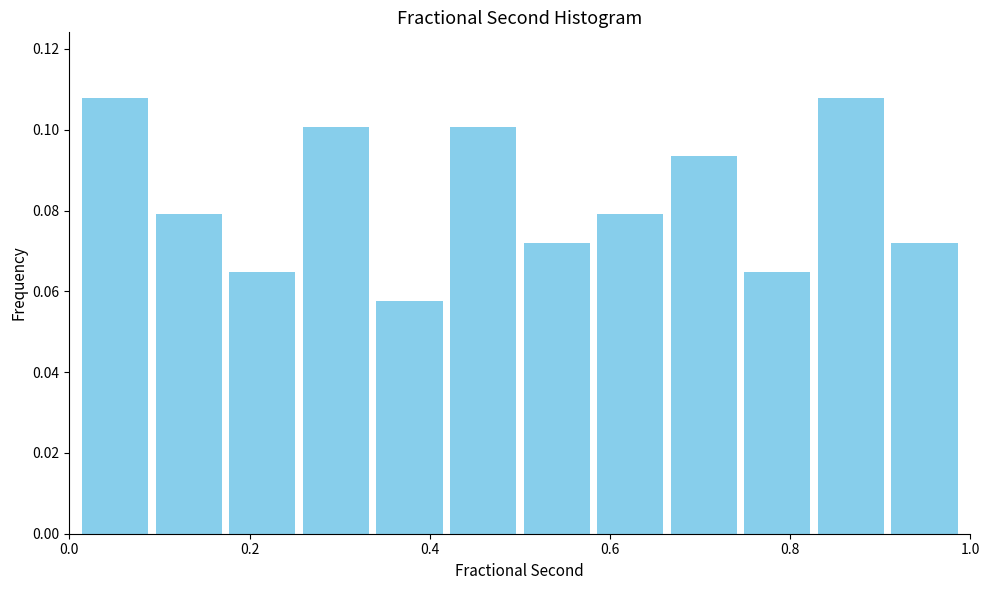

Reading left to right, list every bar in this chart as the range it spans on the x-axis followed by its height. Neither the bar edges nor the heights are printed on the chart, so give them approximately, as read against the axes.

0.02 to 0.10: 0.108
0.10 to 0.18: 0.080
0.18 to 0.26: 0.064
0.26 to 0.34: 0.100
0.34 to 0.42: 0.058
0.42 to 0.50: 0.100
0.50 to 0.58: 0.072
0.58 to 0.66: 0.080
0.66 to 0.74: 0.094
0.74 to 0.82: 0.064
0.82 to 0.90: 0.108
0.90 to 1.00: 0.072